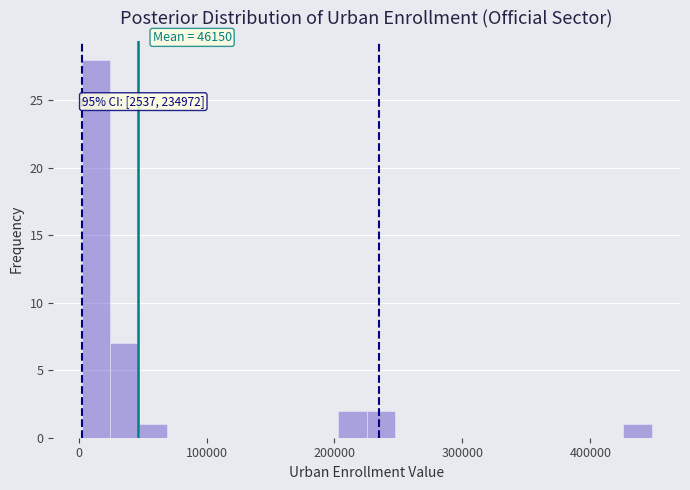

Around what value on the x-axis is the tallest bar? Give the approximate position of its centre, as read against the axis.

10000